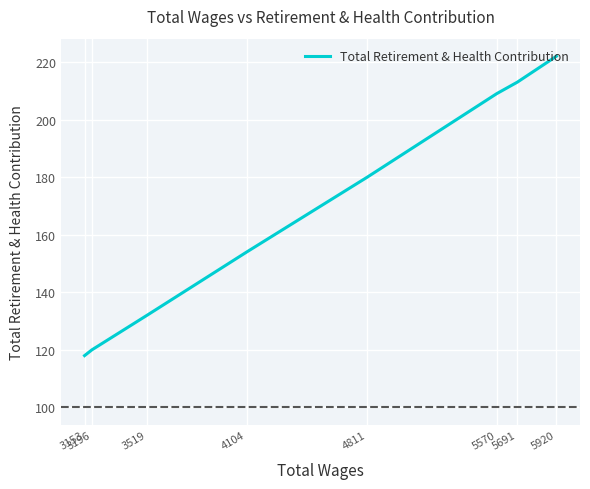

What is the change in value from 5920 to 3153?

-104